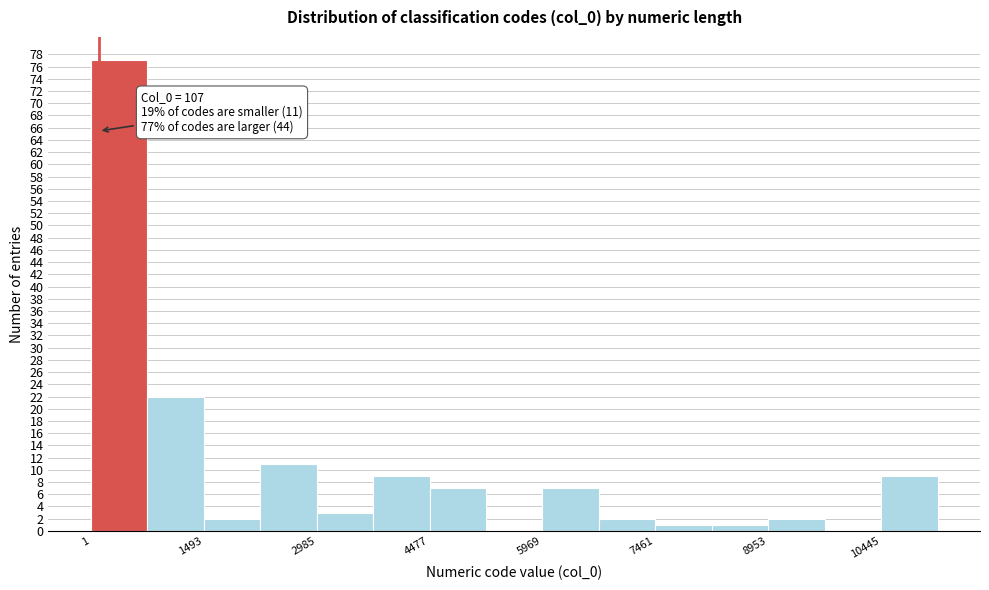

Read against the x-axis, roughly where is the centre of the tallest bar?

400